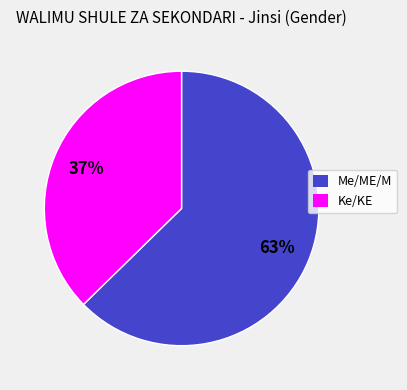

The Me/ME/M slice represents 63% of the pie. True or false?

True